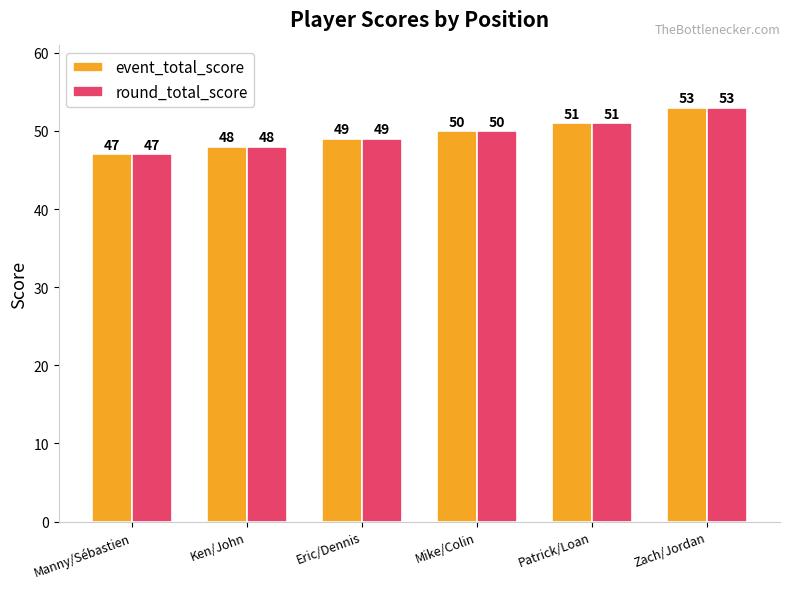

What is the total value across all series at Patrick/Loan?

102